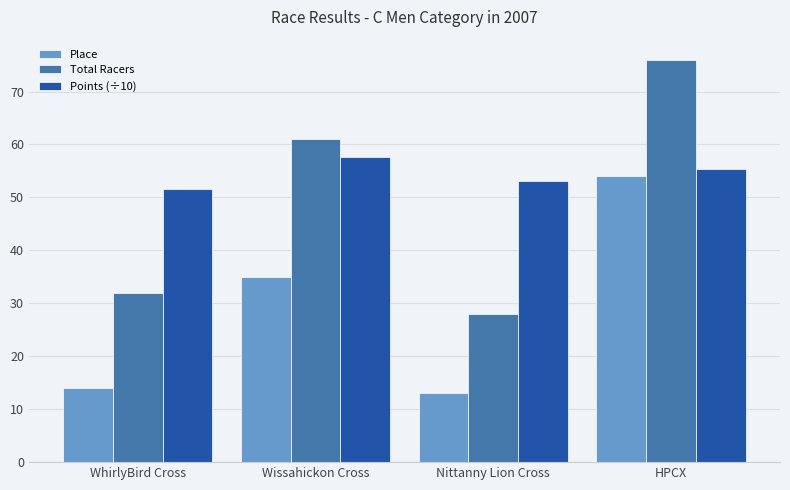

Does the chart contain stacked bars?

No